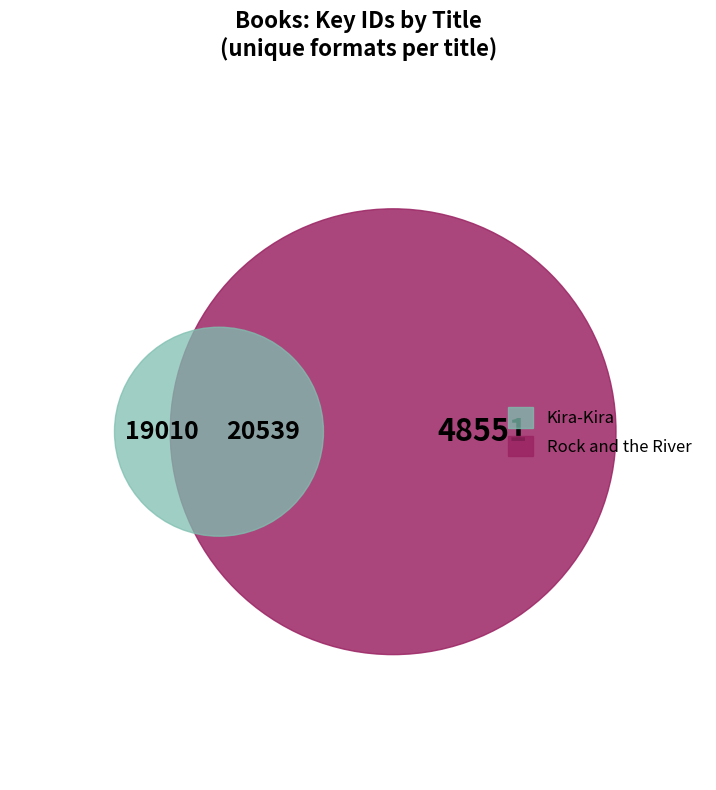

How many segments does this pie chart have?

3